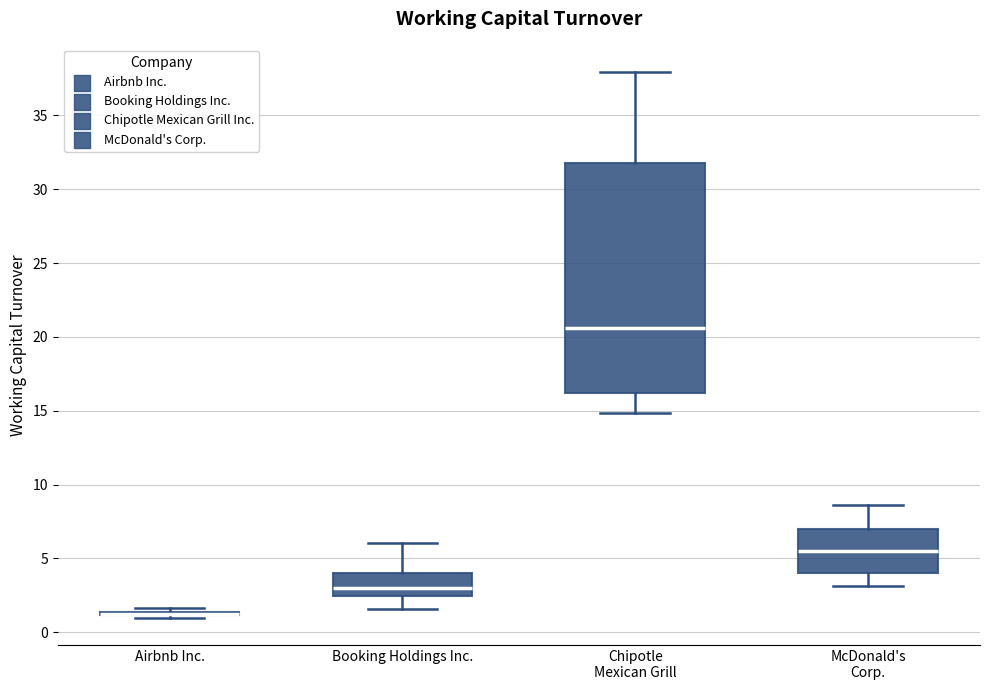

Where does the lower whisker of the box for McDonald's Corp. end on the y-axis? The values are not printed on the chart, so give them approximately, as read against the axis.

3.0